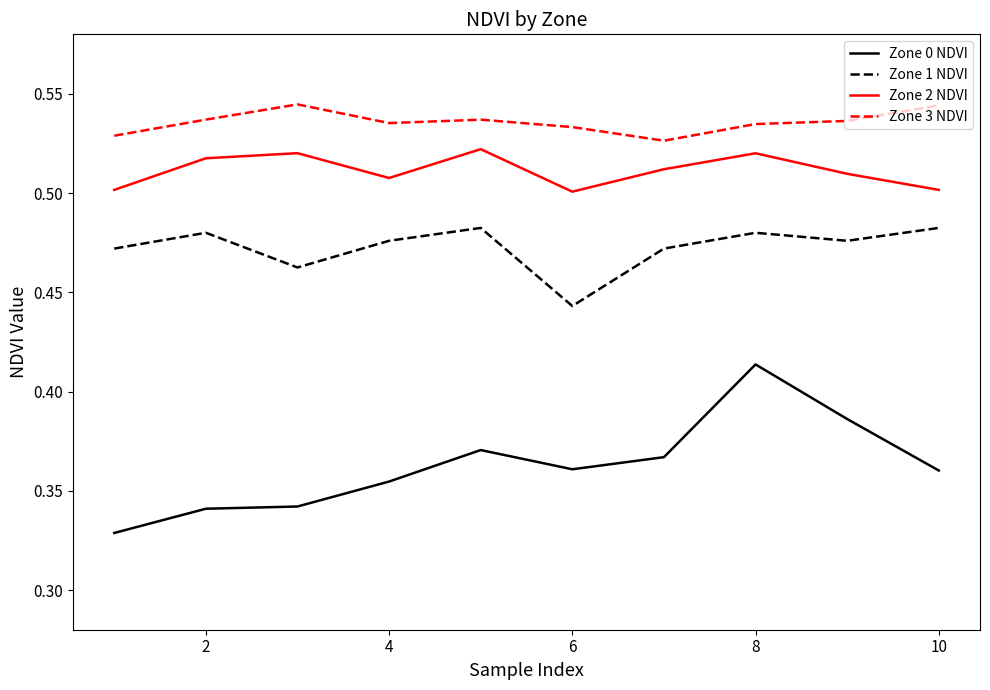

True or false: Zone 3 NDVI and Zone 2 NDVI cross at least once.

False